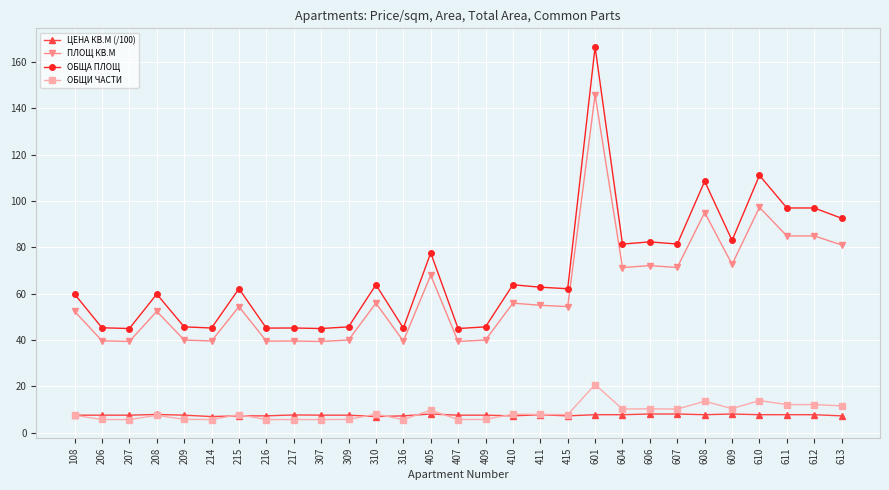

The ПЛОЩ КВ.М series shows 52.4 at 108. True or false?

True